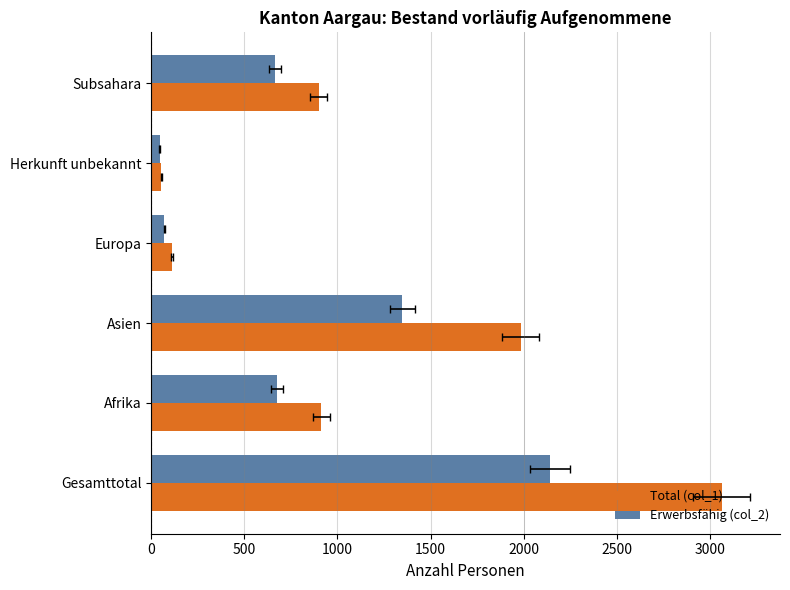

How many distinct data groups are displayed?

2